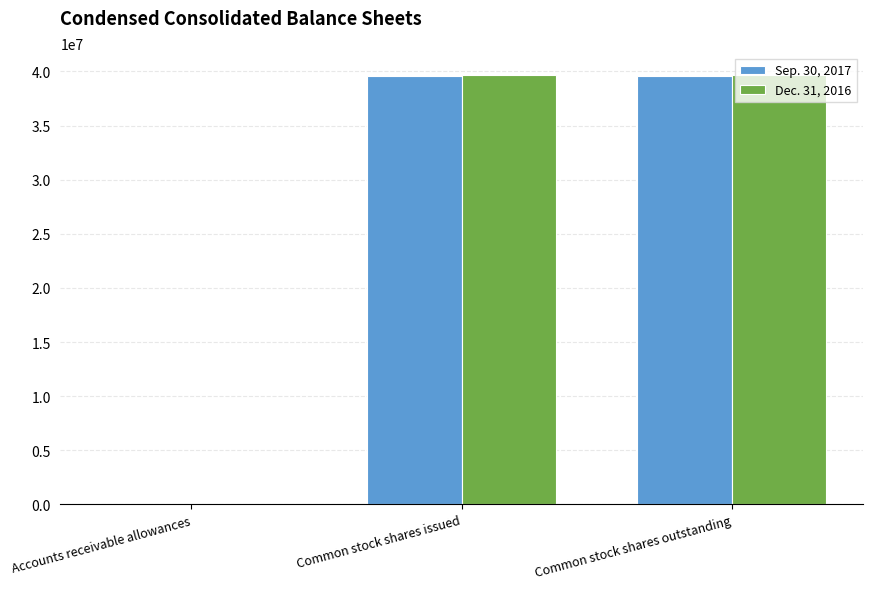

What are all the series names shown in the legend?

Sep. 30, 2017, Dec. 31, 2016